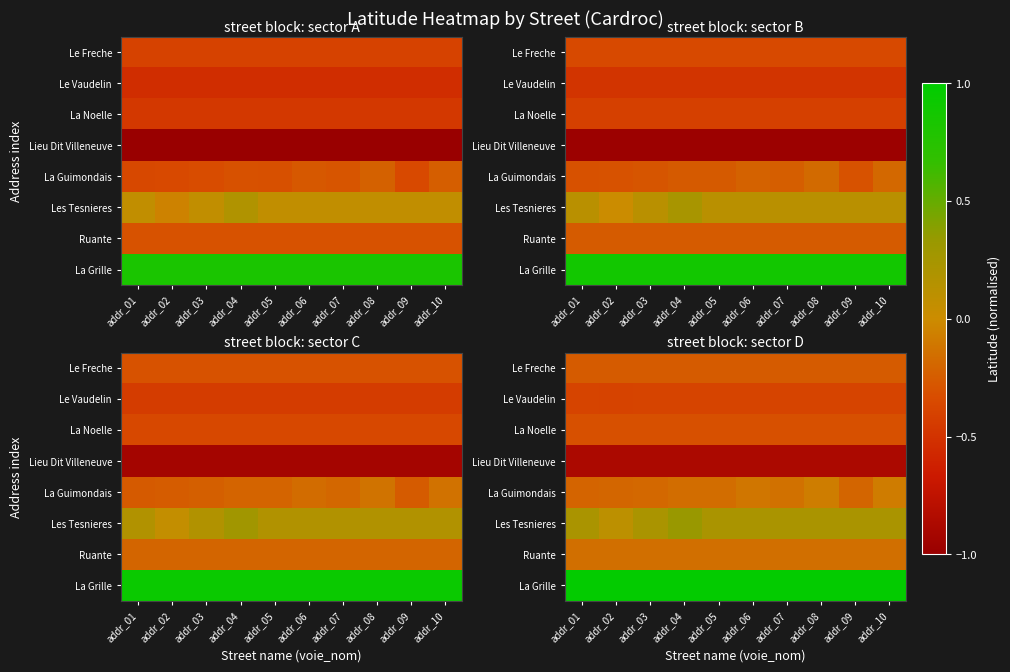

At which category is the sum across all series the highest?

addr_04